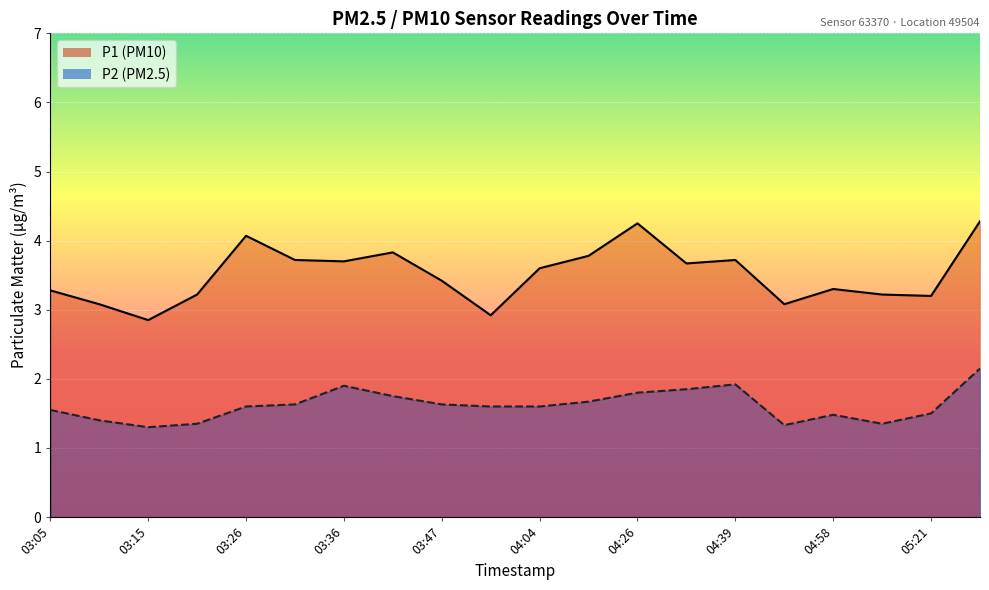

At which category does P1 reach its first local peak?

03:26